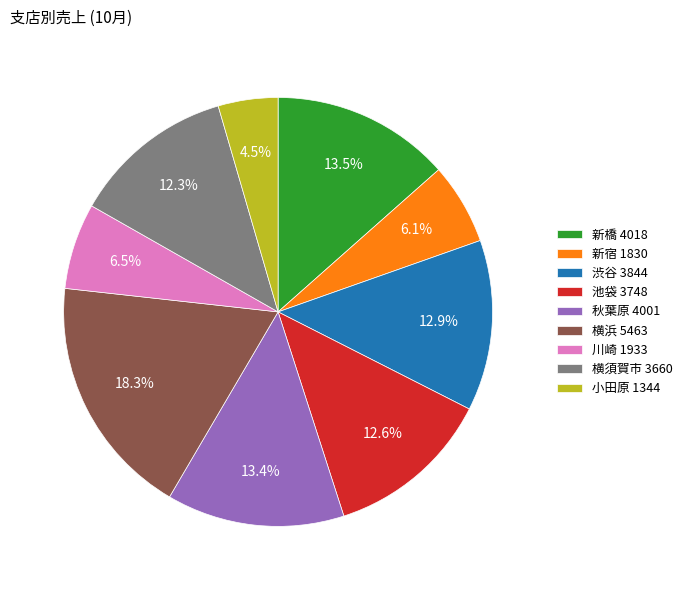

To the nearest percent, what is the combined percentage of 横浜 and 池袋?

31%